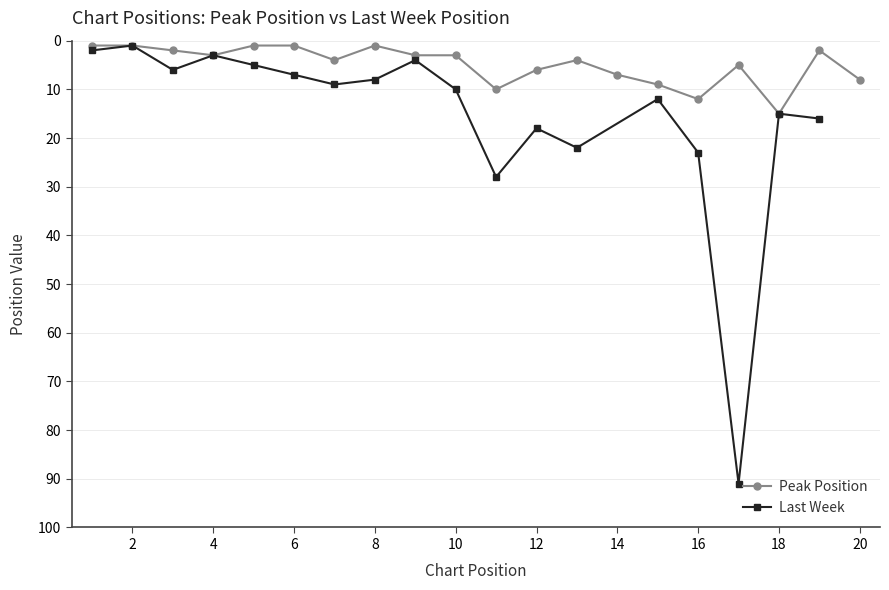

Where is the first local minimum?

8